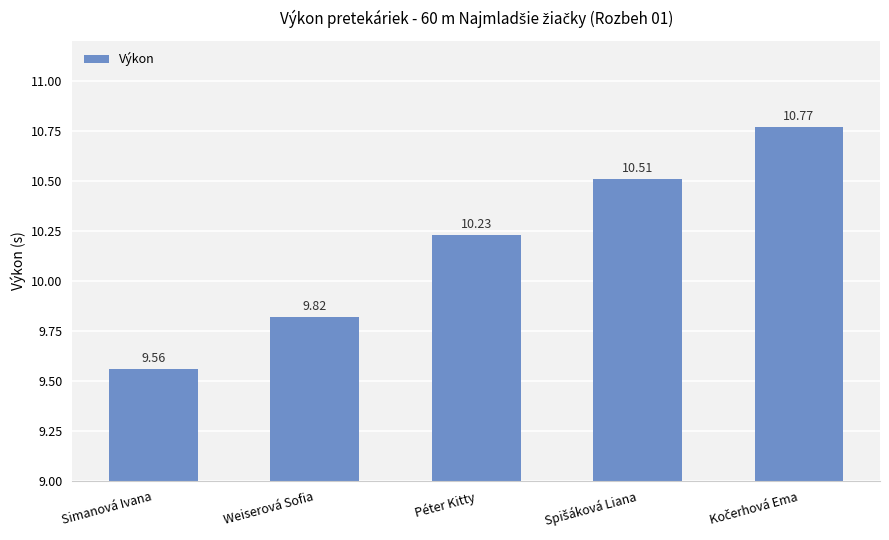

Reading left to right, list all the values displayed in this chart.

9.6	9.8	10.2	10.5	10.8